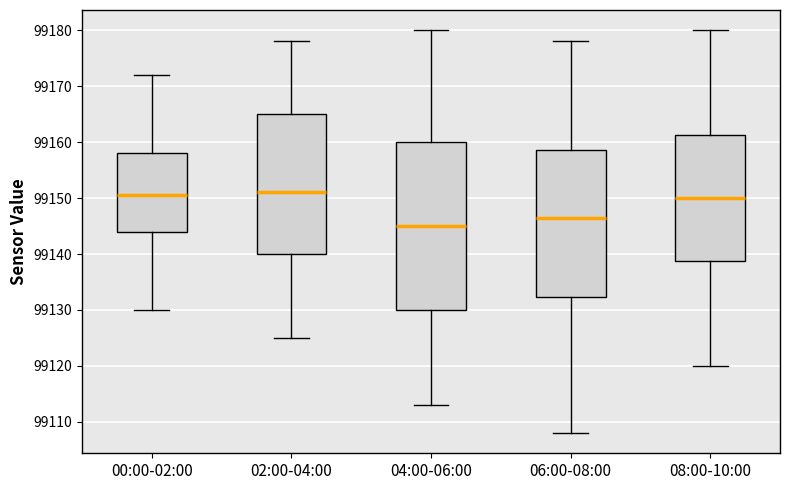

Where does the median line of the box for 04:00-06:00 sit on the y-axis? The values are not printed on the chart, so give them approximately, as read against the axis.

99145